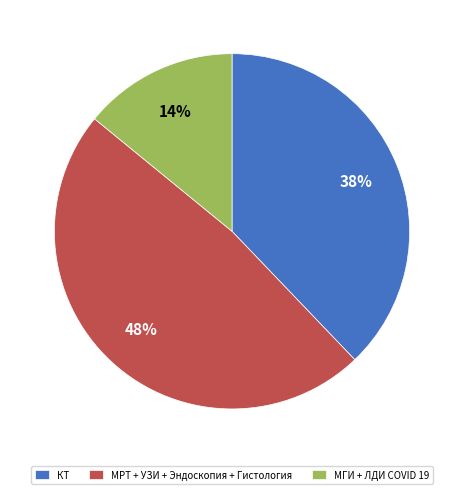

What percentage is the МРТ + УЗИ + Эндоскопия + Гистология slice, to the nearest percent?

48%